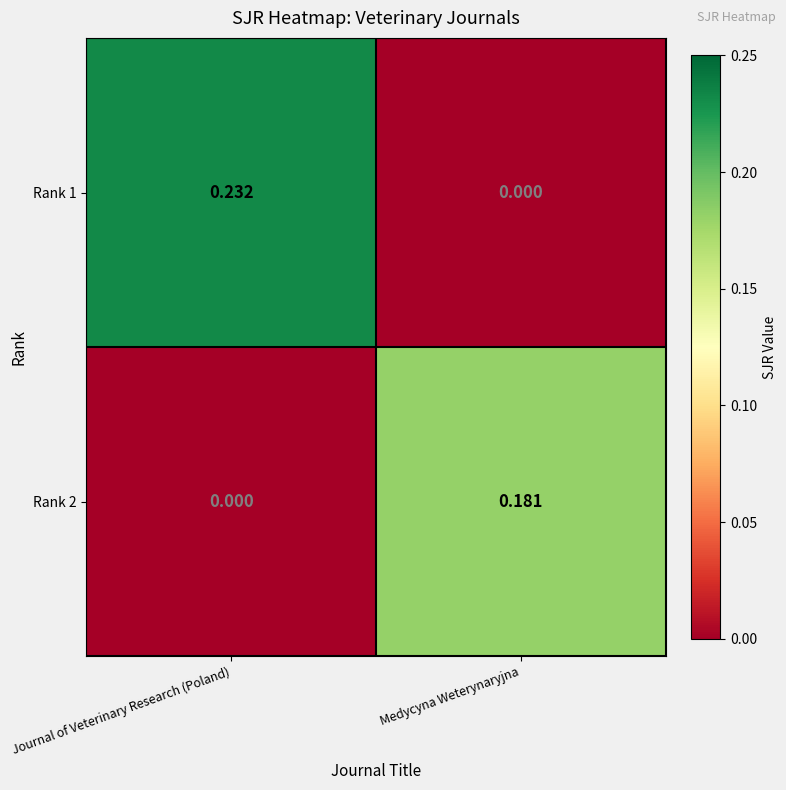

Between Journal of Veterinary Research (Poland) and Medycyna Weterynaryjna, which series saw the biggest shift?

Rank 1